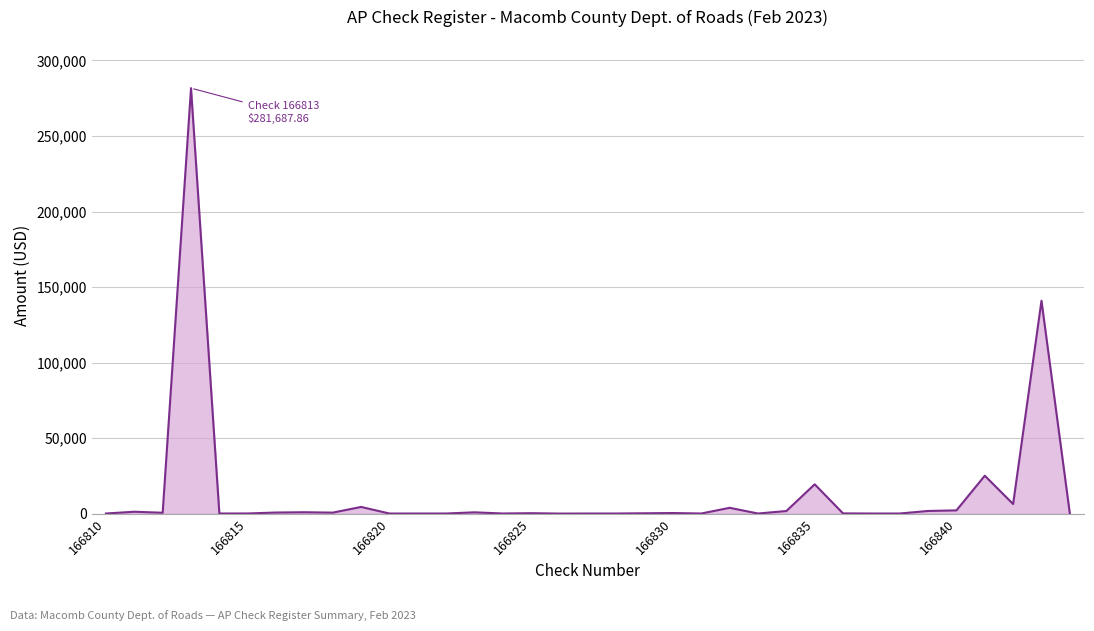

What is the maximum value shown in the chart?

281687.9